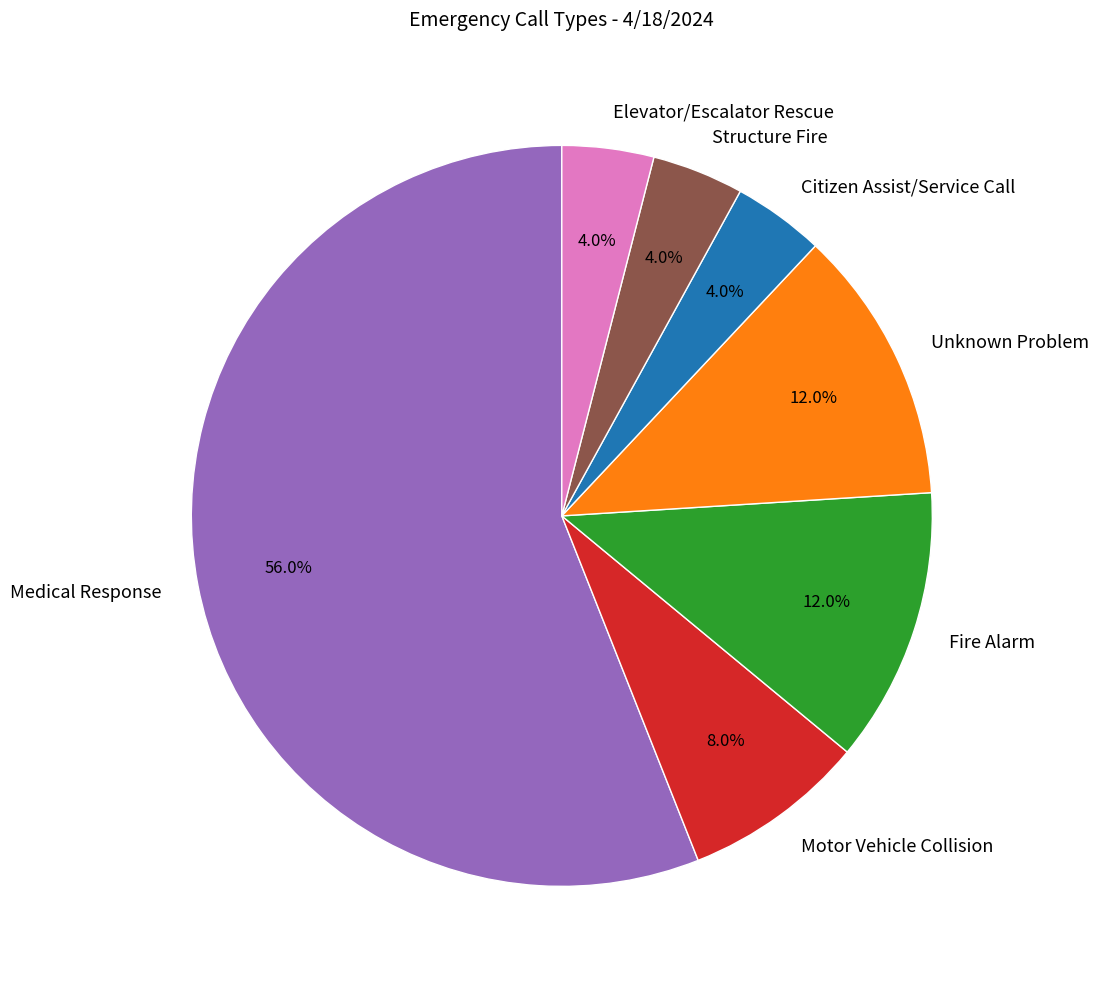

True or false: Fire Alarm accounts for 26% of the total.

False